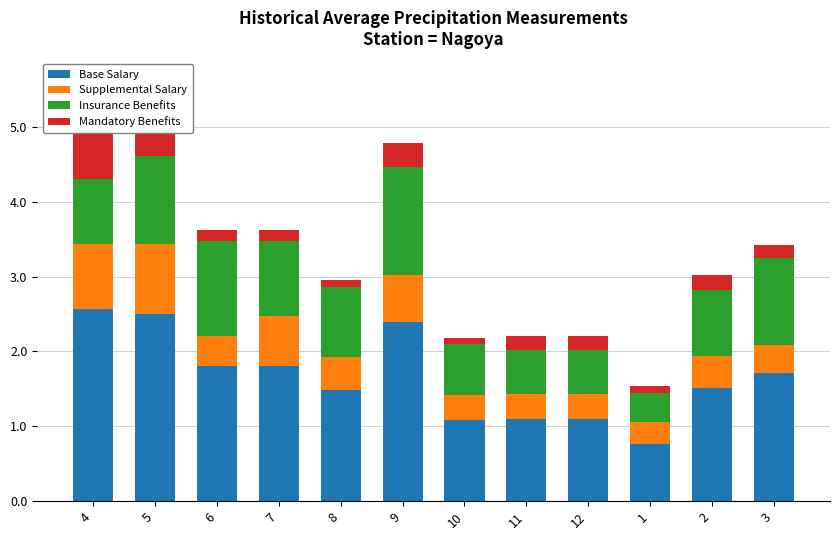

What is the spread (max minus min) of values at 8?

1.4